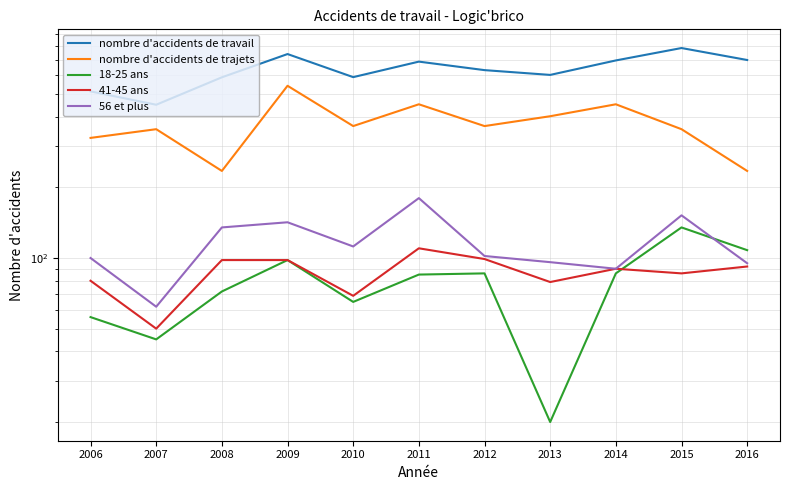

The value of 18-25 ans at 2013 is 11. True or false?

False